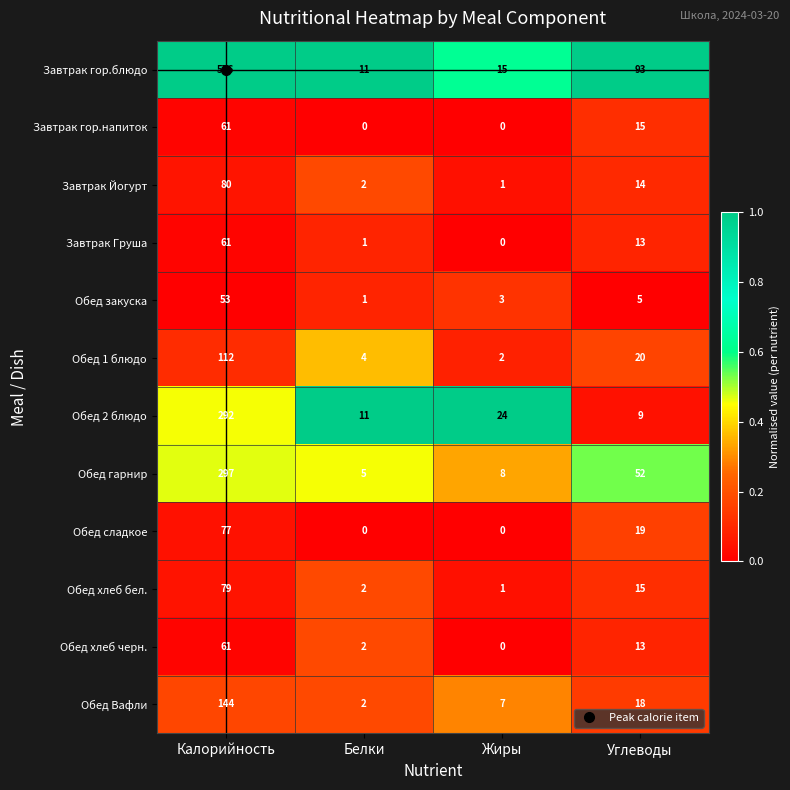

Which category has the highest value in the Завтрак гор.блюдо series?

Калорийность